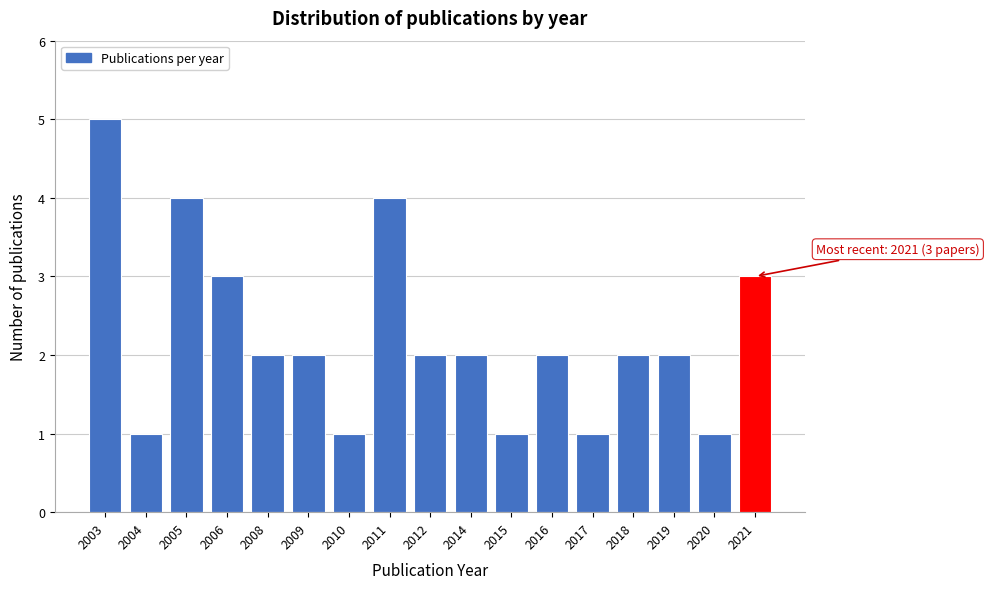

Reading left to right, extract all data points from this chart.

5	1	4	3	2	2	1	4	2	2	1	2	1	2	2	1	3